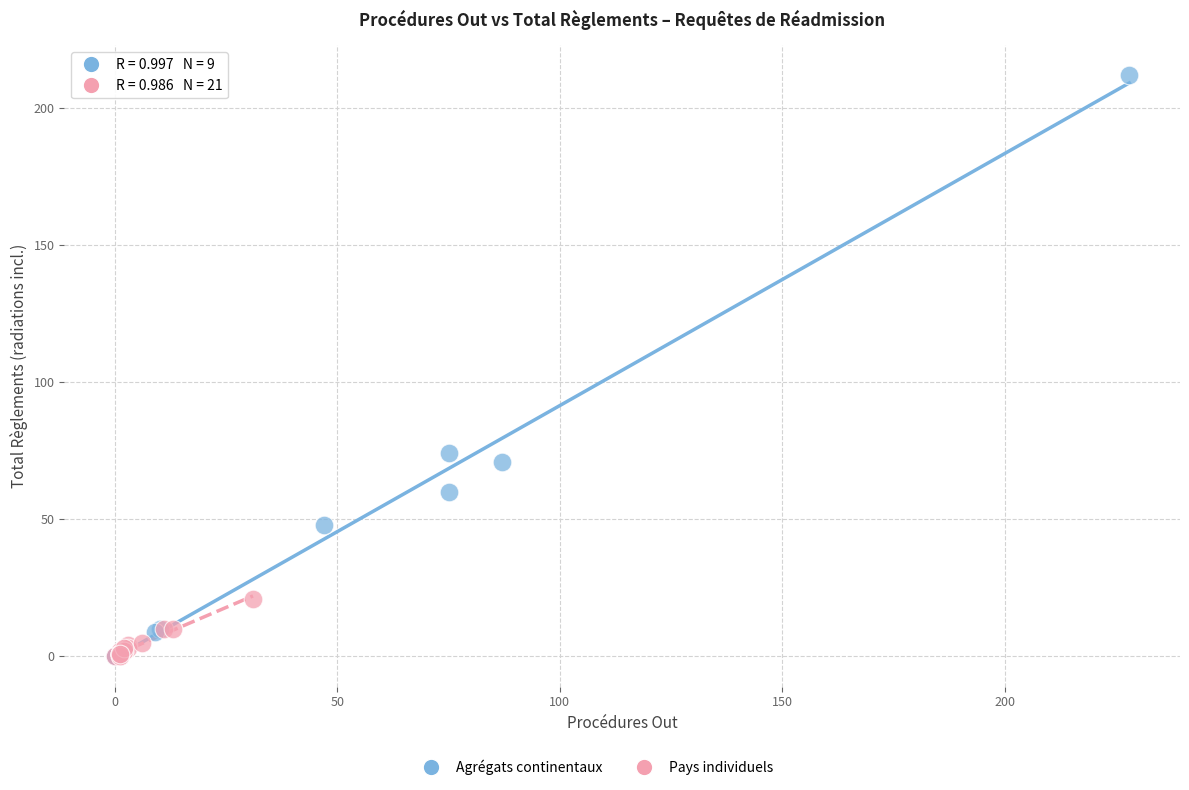

Which series reaches the maximum Y coordinate?

Agrégats continentaux